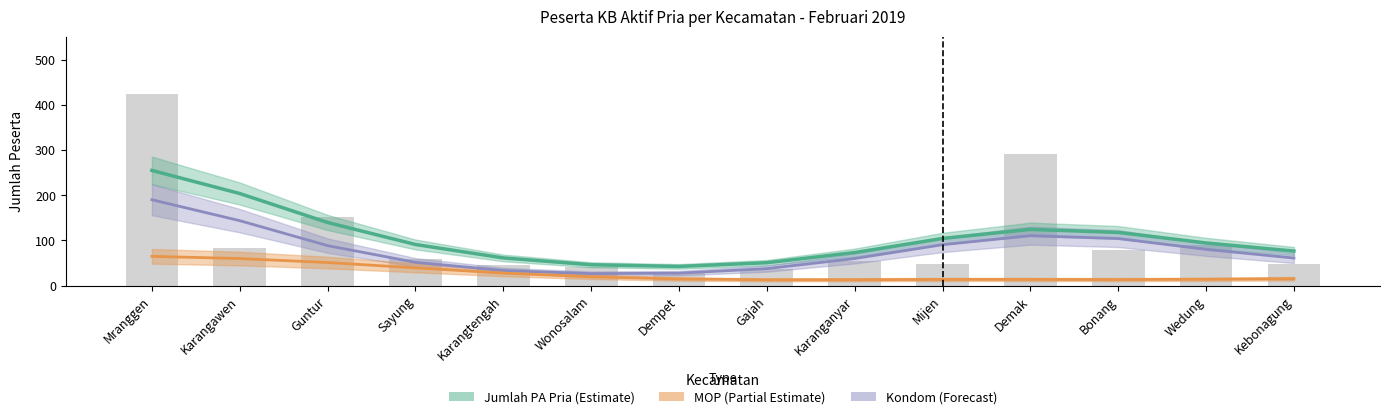

The value of Jumlah PA Pria (Estimate) at Mranggen is 255.0. True or false?

True